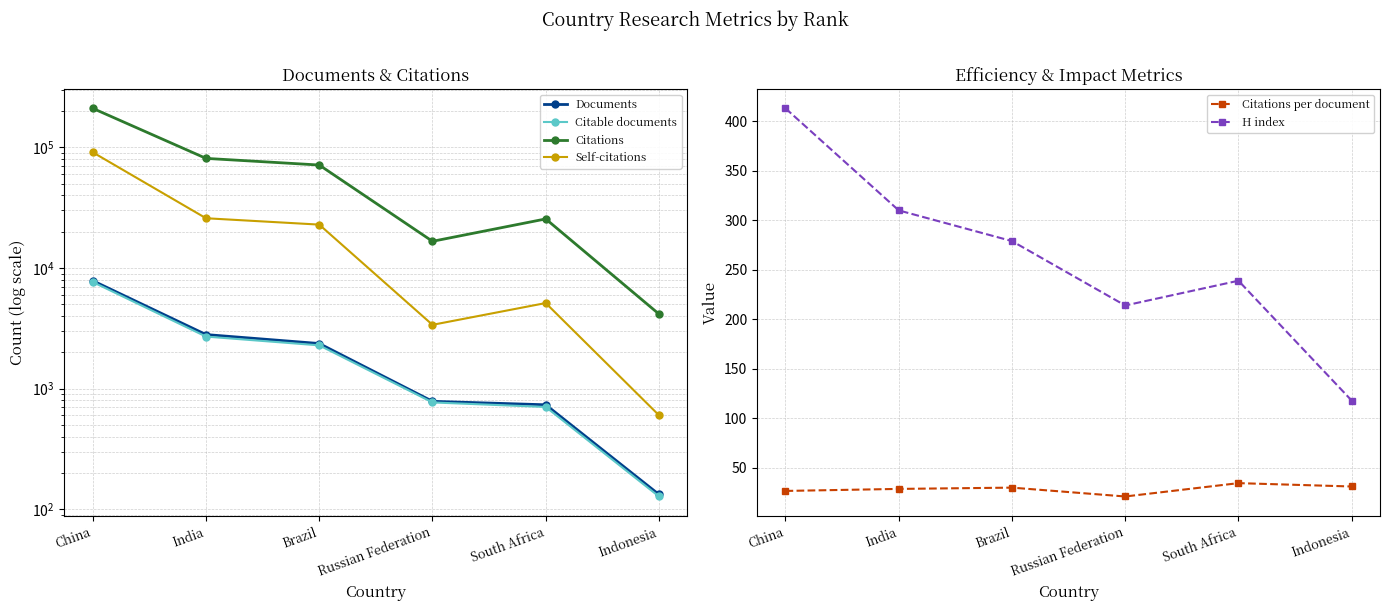

At which category is the sum across all series the highest?

China